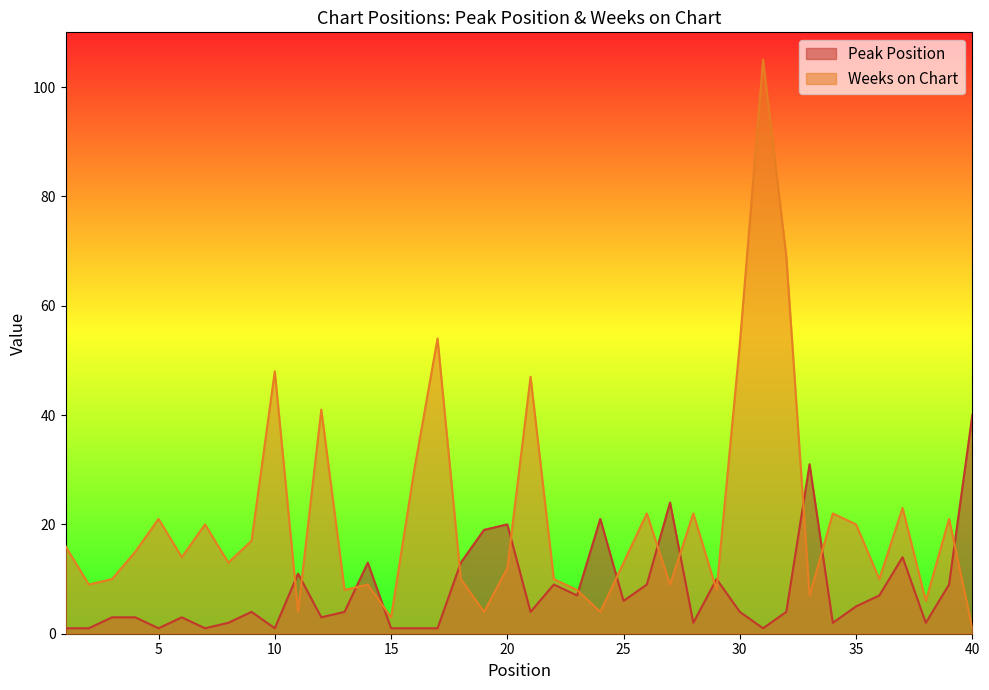

Reading left to right, what are all the values shown in this chart?

Peak Position: 1=1	2=1	3=3	4=3	5=1	6=3	7=1	8=2	9=4	10=1	11=11	12=3	13=4	14=13	15=1	16=1	17=1	18=13	19=19	20=20	21=4	22=9	23=7	24=21	25=6	26=9	27=24	28=2	29=10	30=4	31=1	32=4	33=31	34=2	35=5	36=7	37=14	38=2	39=9	40=40
Weeks on Chart: 1=16	2=9	3=10	4=15	5=21	6=14	7=20	8=13	9=17	10=48	11=4	12=41	13=8	14=9	15=3	16=30	17=54	18=10	19=4	20=12	21=47	22=10	23=8	24=4	25=13	26=22	27=9	28=22	29=8	30=53	31=105	32=69	33=7	34=22	35=20	36=10	37=23	38=6	39=21	40=1